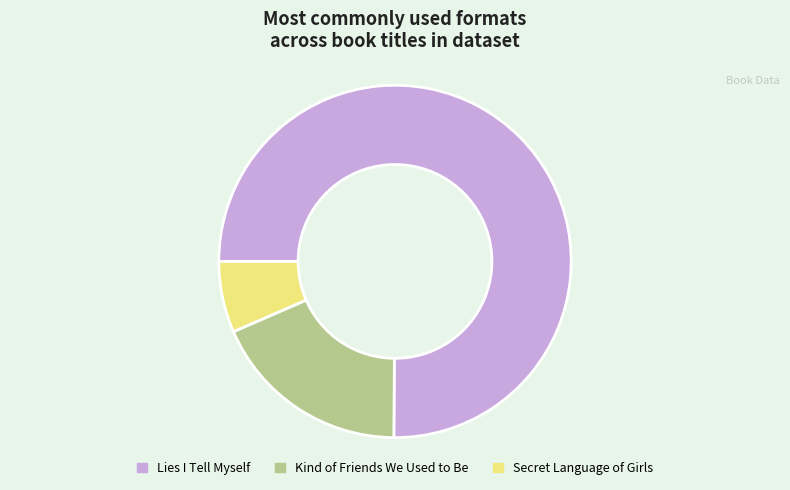

What is the largest slice in the pie chart?

Lies I Tell Myself